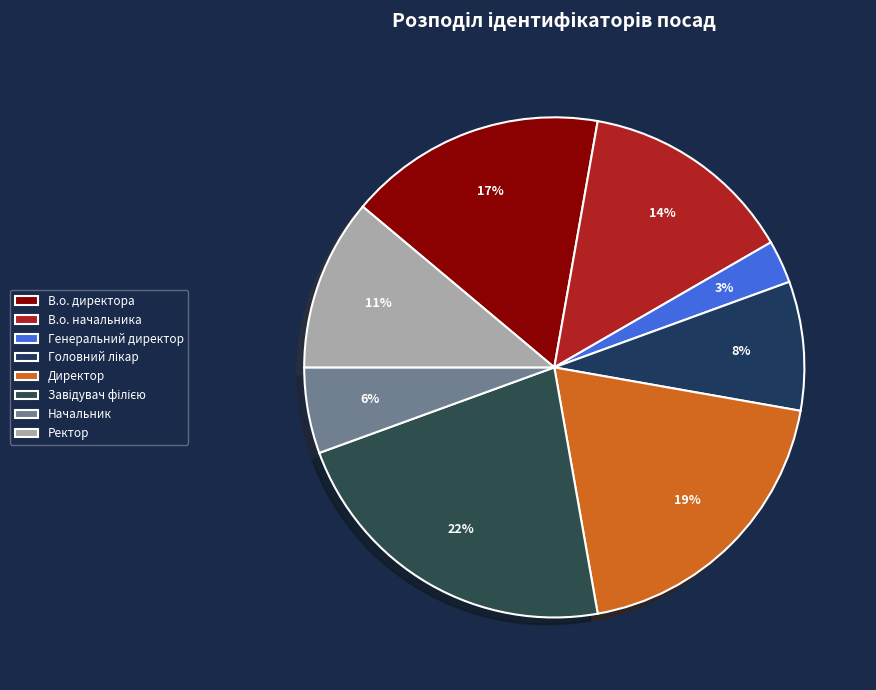

What is the ratio of the value at Ректор to the value at В.о. начальника?

0.8